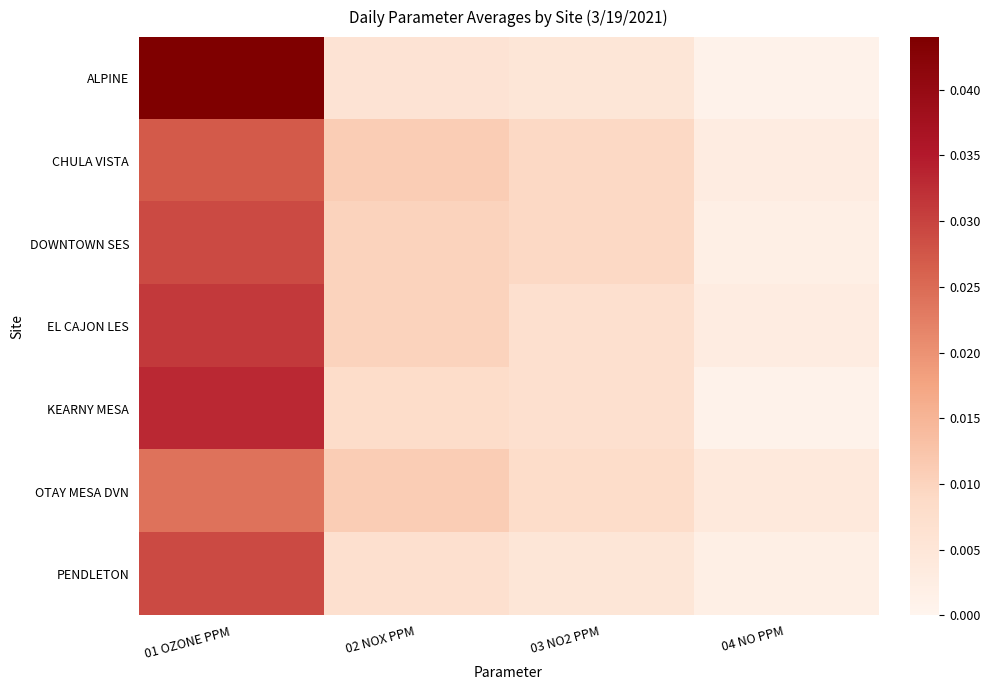

At 04 NO PPM, list the series in order from smallest to largest.

ALPINE, KEARNY MESA, DOWNTOWN SES, PENDLETON, CHULA VISTA, EL CAJON LES, OTAY MESA DVN